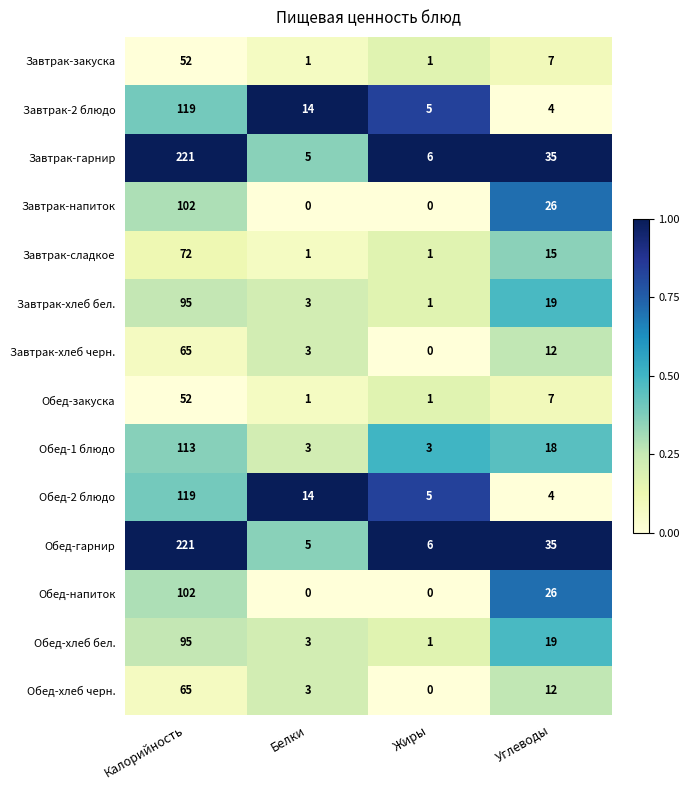

What is the total value across all series at Белки?

56